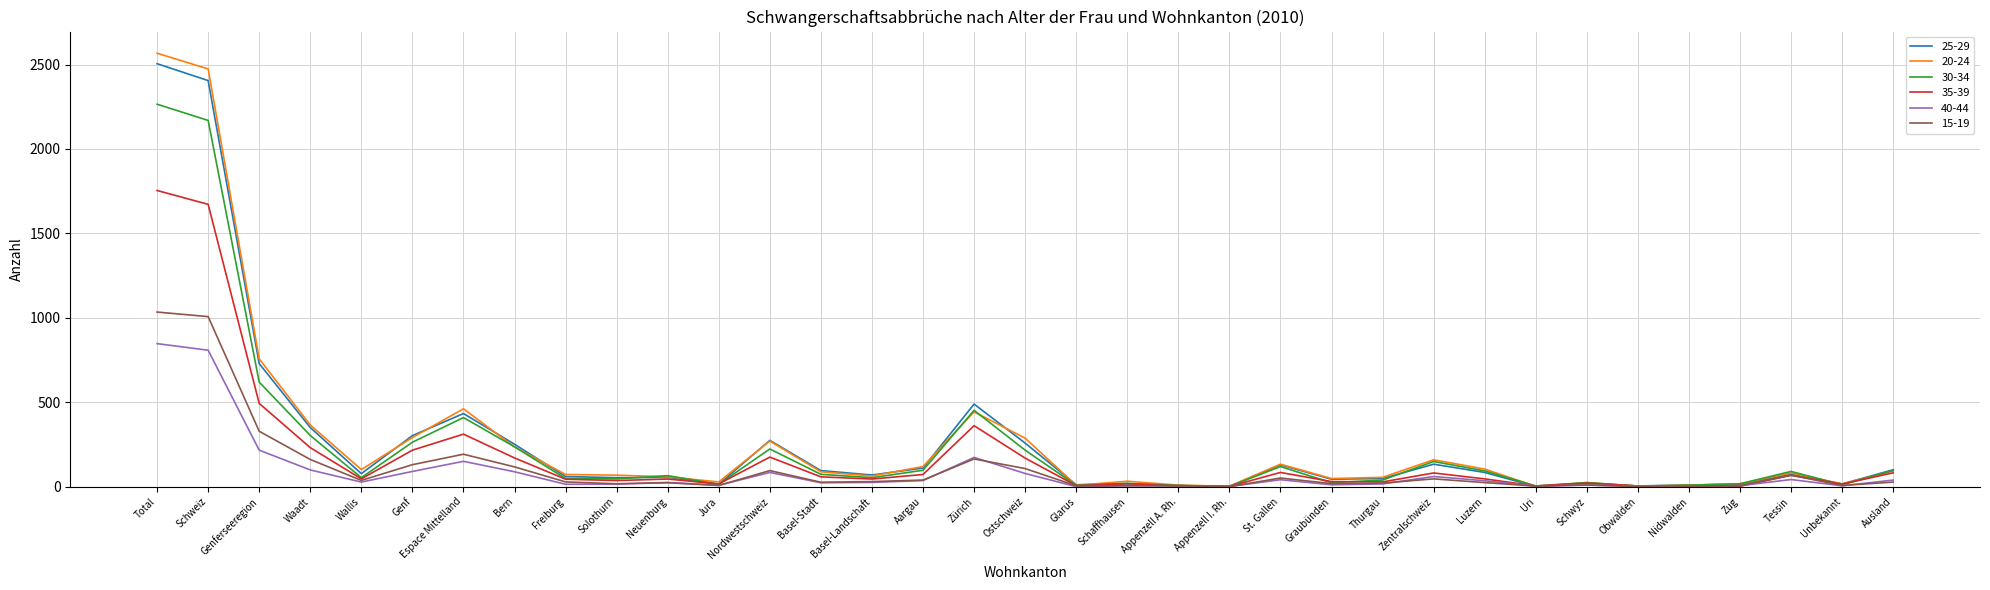

At which category is the sum across all series the highest?

Total